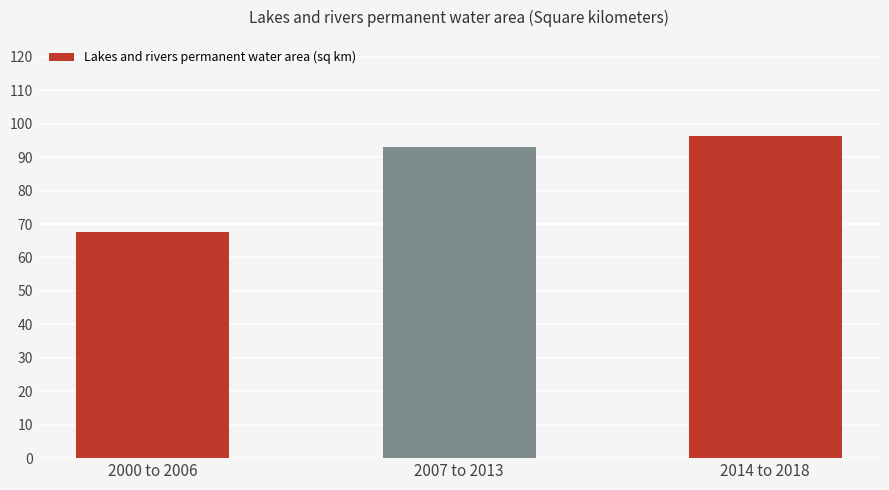

What is the change in value from 2000 to 2006 to 2007 to 2013?

+25.2